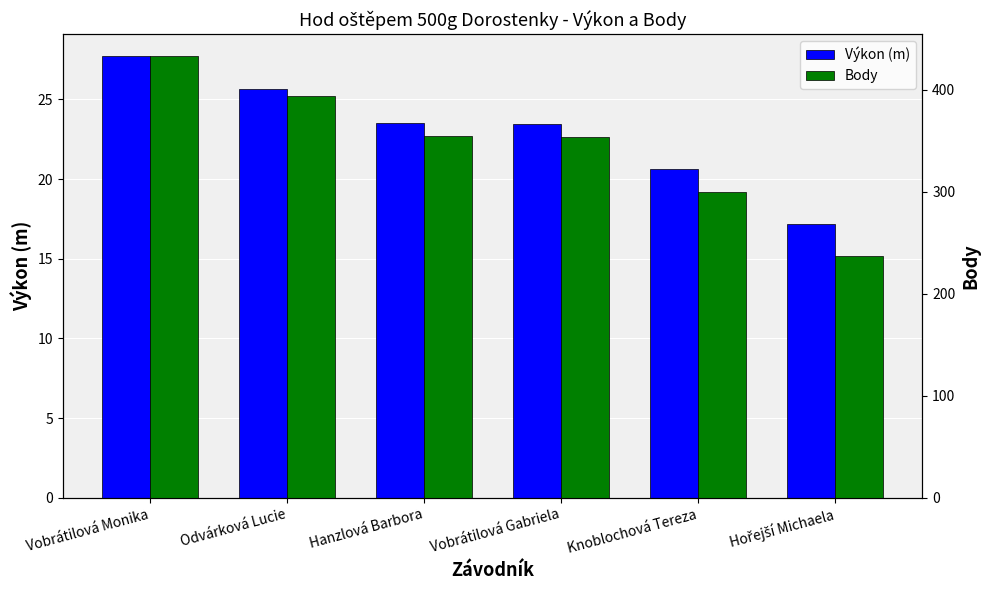

What is the difference between the highest and lowest values at Vobrátilová Gabriela?

330.5